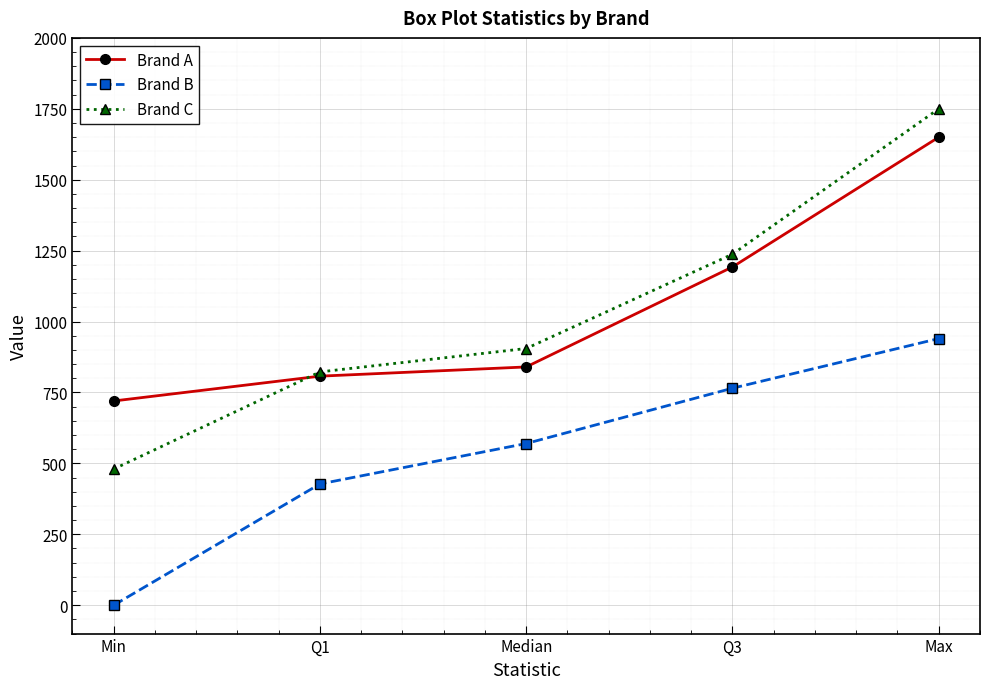

How many values in the Brand B series are below 570?

2